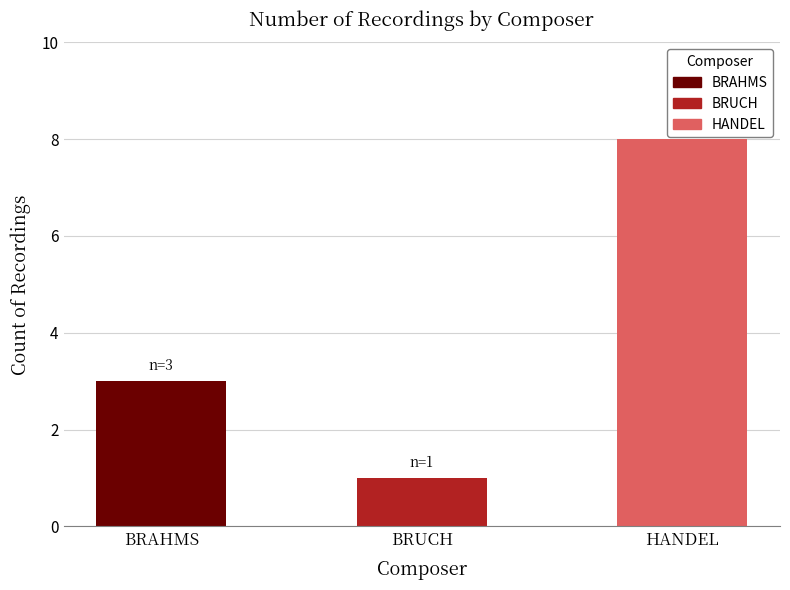

What is the value of the 1st bar from the left?

3